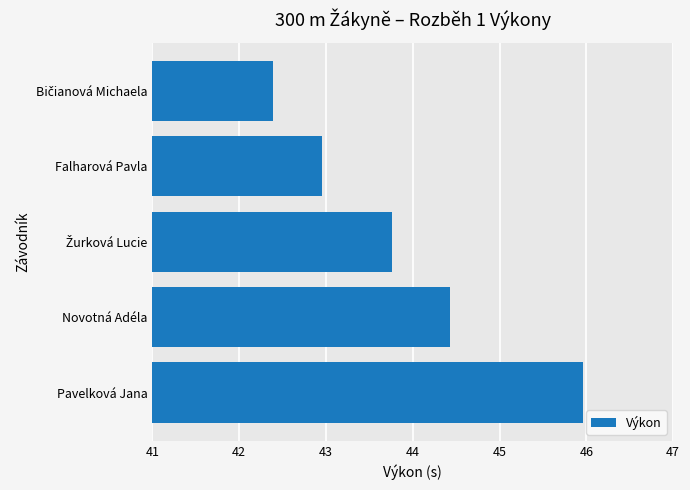

Reading top to bottom, transcribe all the data shown in this chart.

42.4	43.0	43.8	44.4	46.0